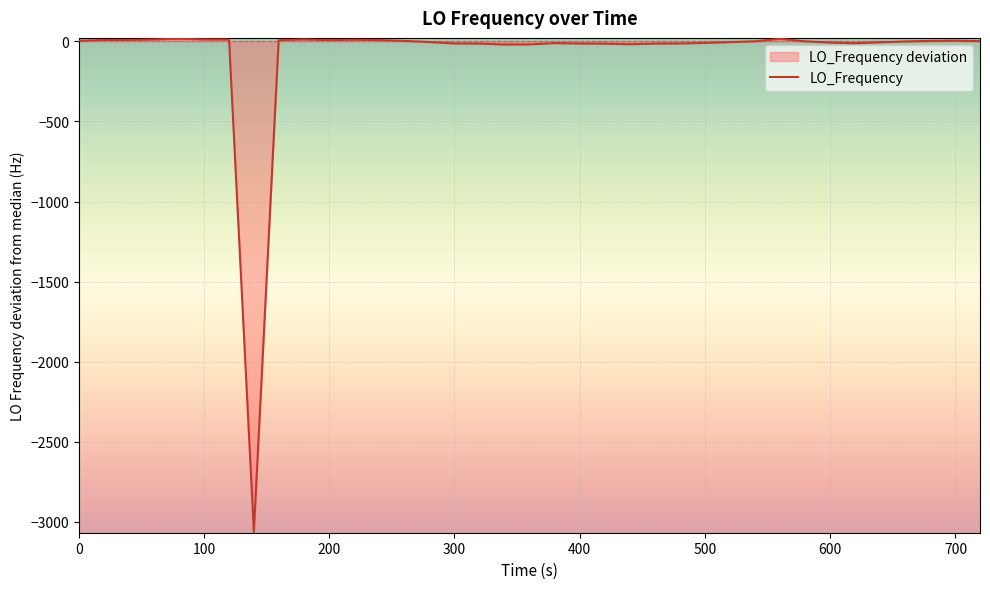

What is the ratio of the value at 31 to the value at 39?

12.8